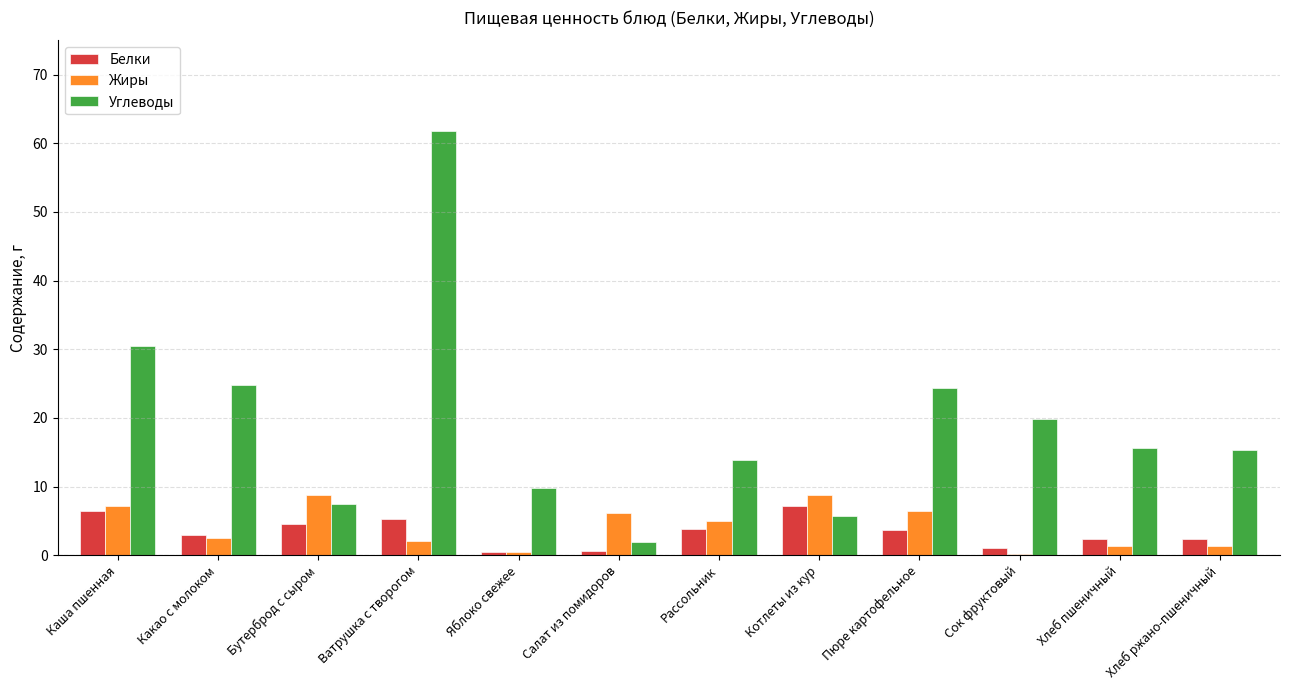

What value does the Жиры series have at Салат из помидоров?

6.1